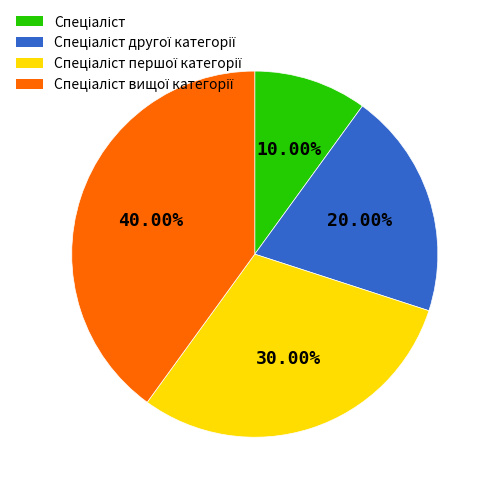

Is there a majority slice in this chart?

No